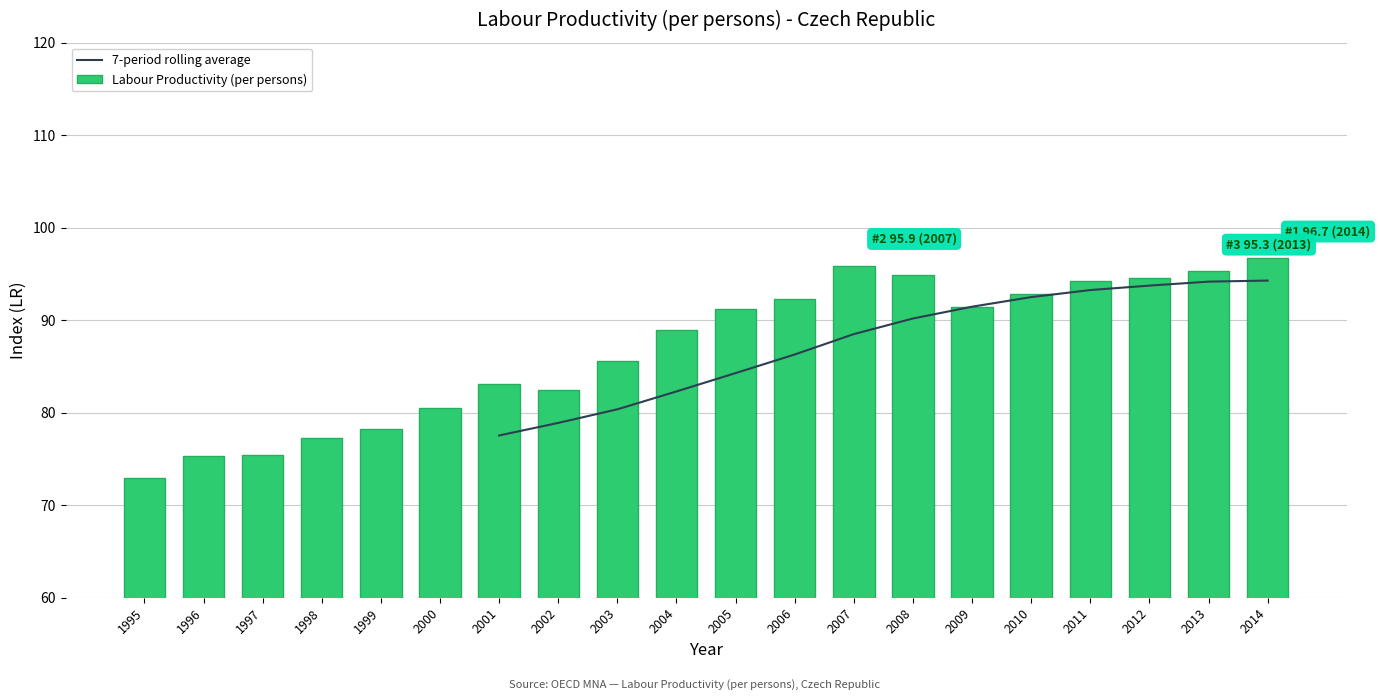

What is the minimum value for Labour Productivity (per persons)?

73.0